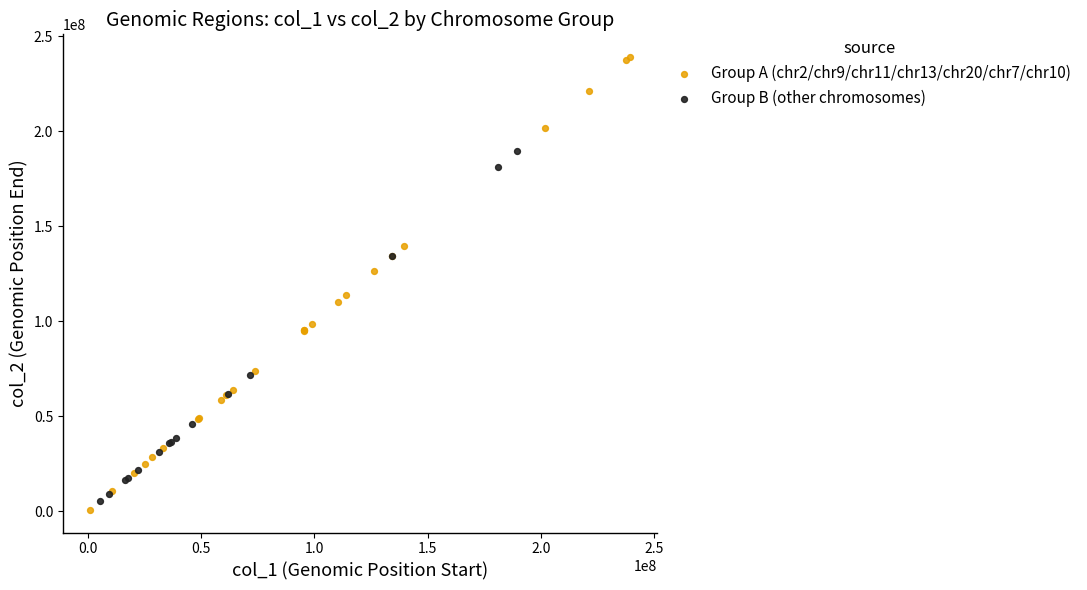

Which series has the largest Y range (max minus min)?

Group A (chr2/chr9/chr11/chr13/chr20/chr7/chr10)